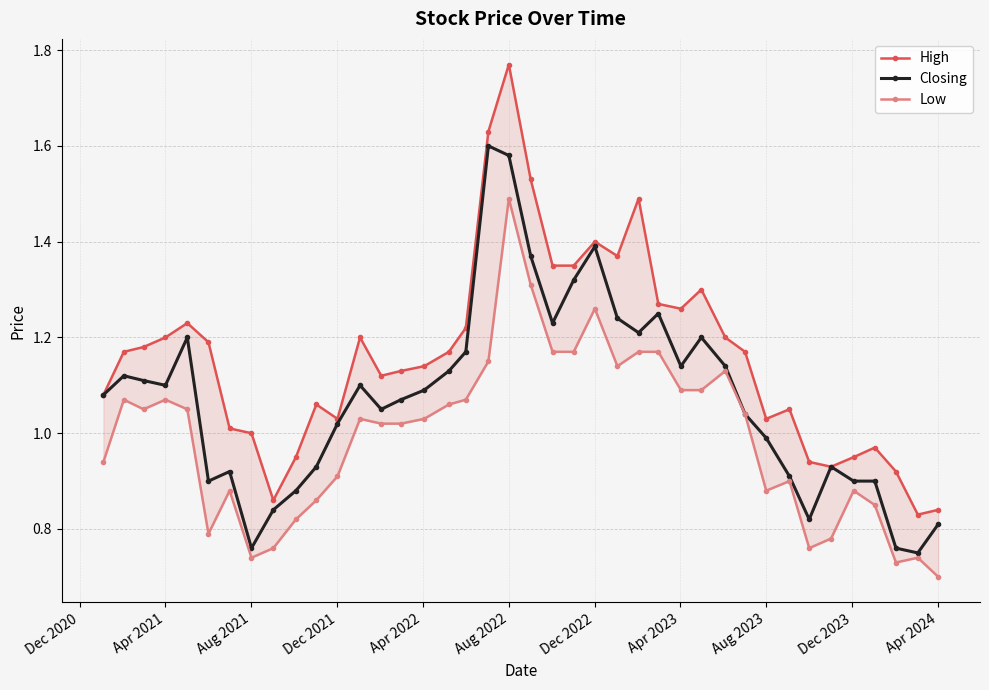

List the series in order of their peak value, lowest first.

Low, Closing, High